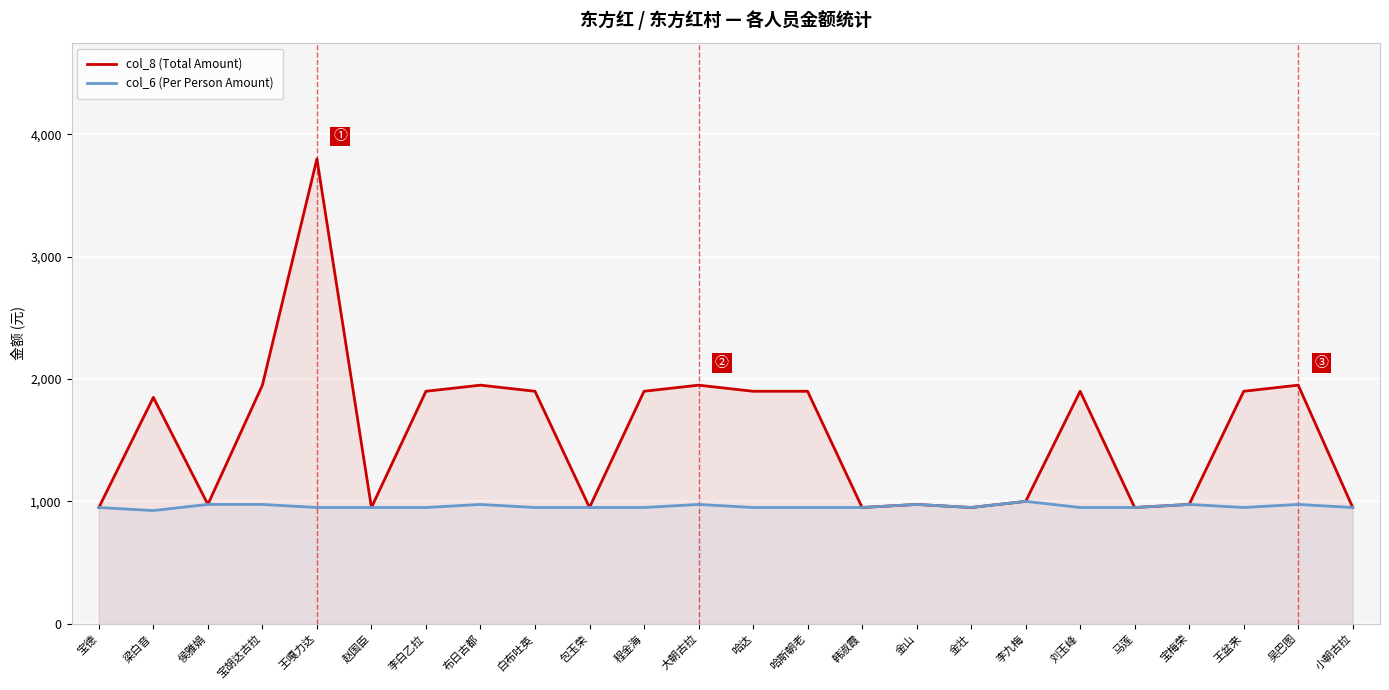

What is the label of the 5th point from the right?

马莲